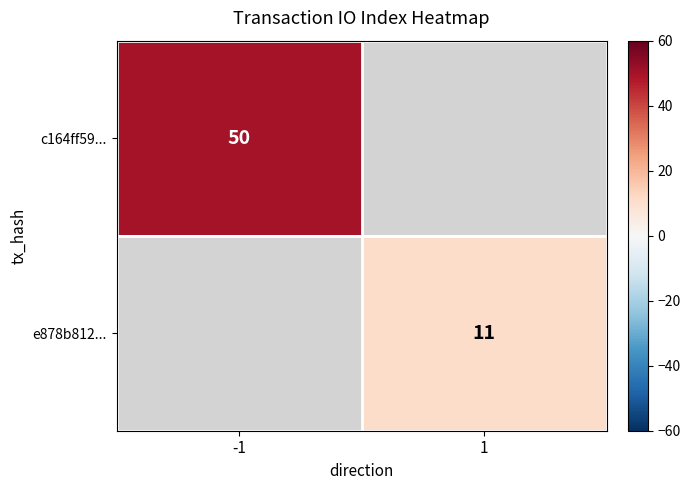

At how many categories does at least one series exceed 0?

2